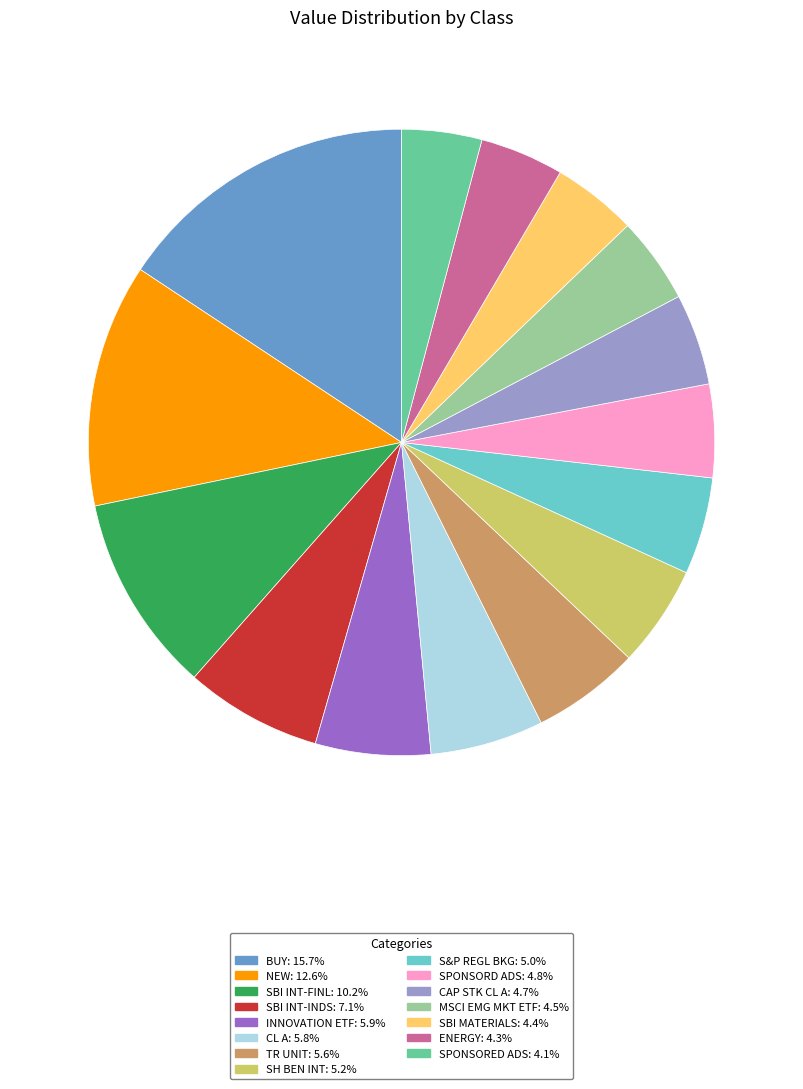

Is there any slice that represents more than half of the pie?

No